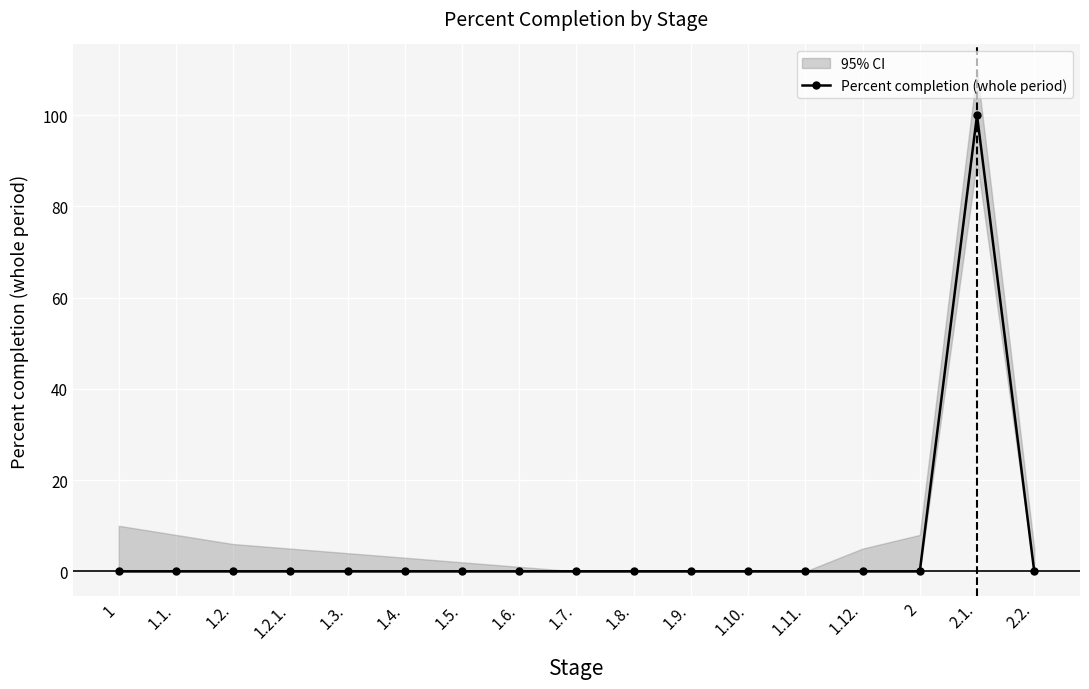

Does the chart display data point markers on the line(s)?

Yes